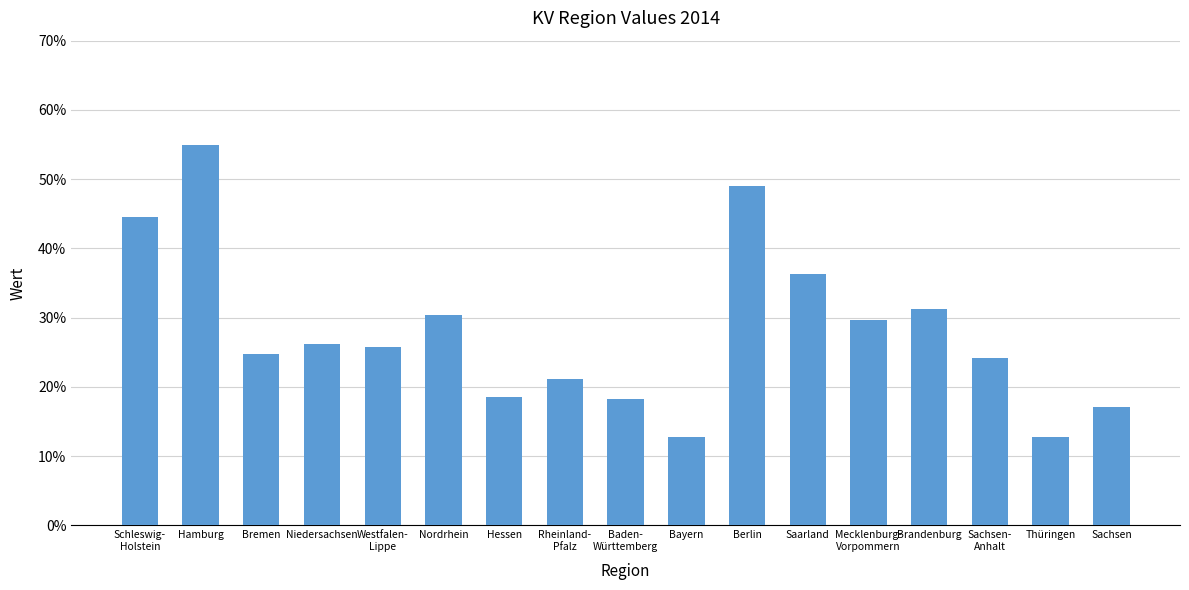

Are the bars horizontal?

No